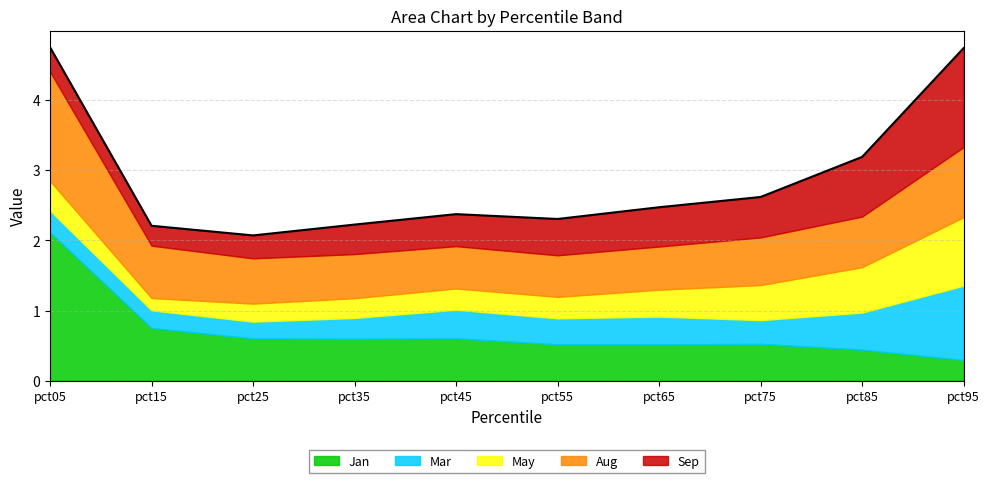

What is the approximate value of Jan at pct65?

0.5